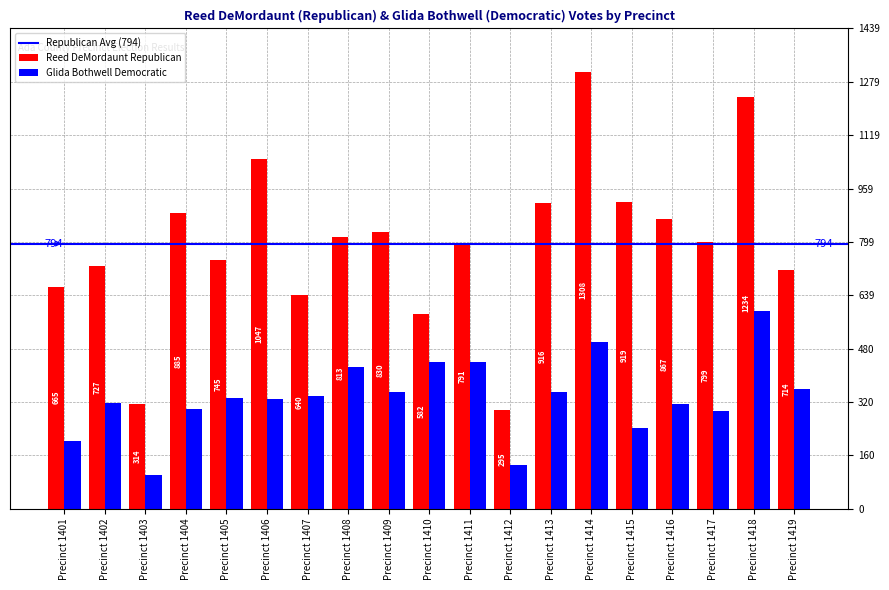

What is the sum of all Reed DeMordaunt Republican values?

15091